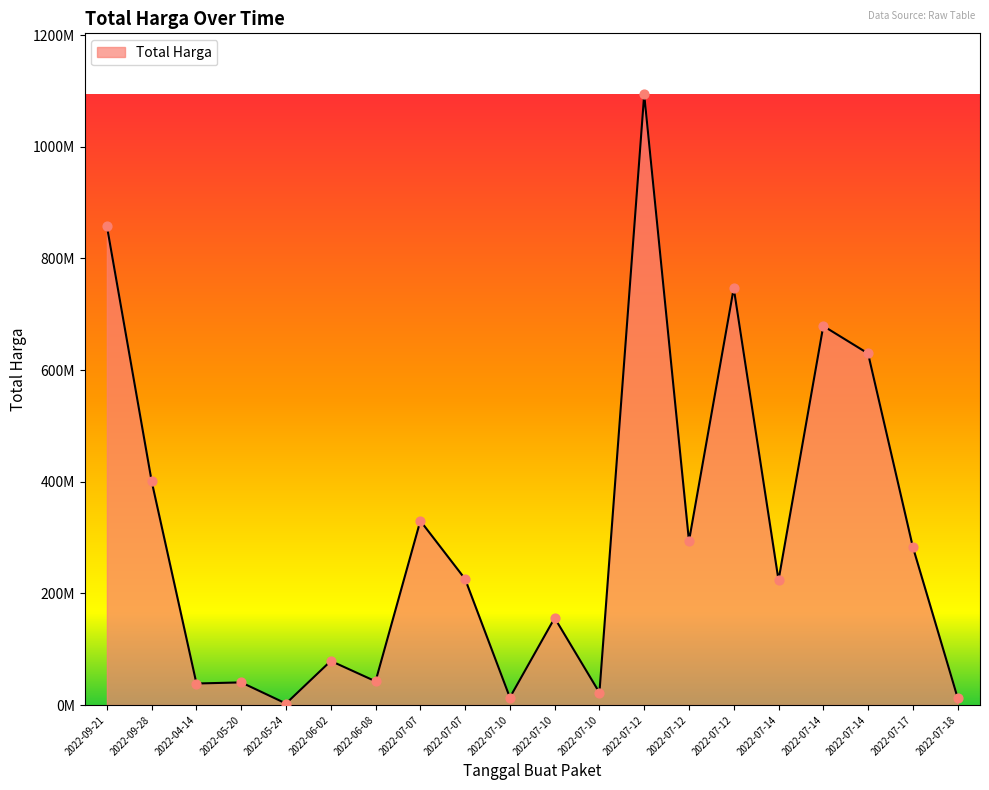

Between 2022-09-21 and 2022-07-14, which is larger?

2022-09-21